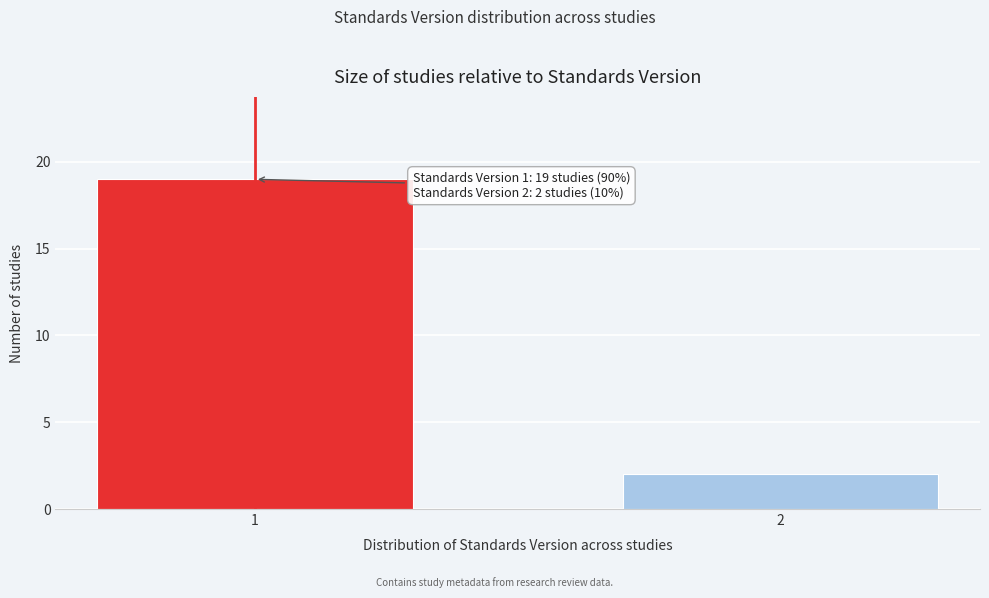

Reading right to left, extract all data points from this chart.

2	19